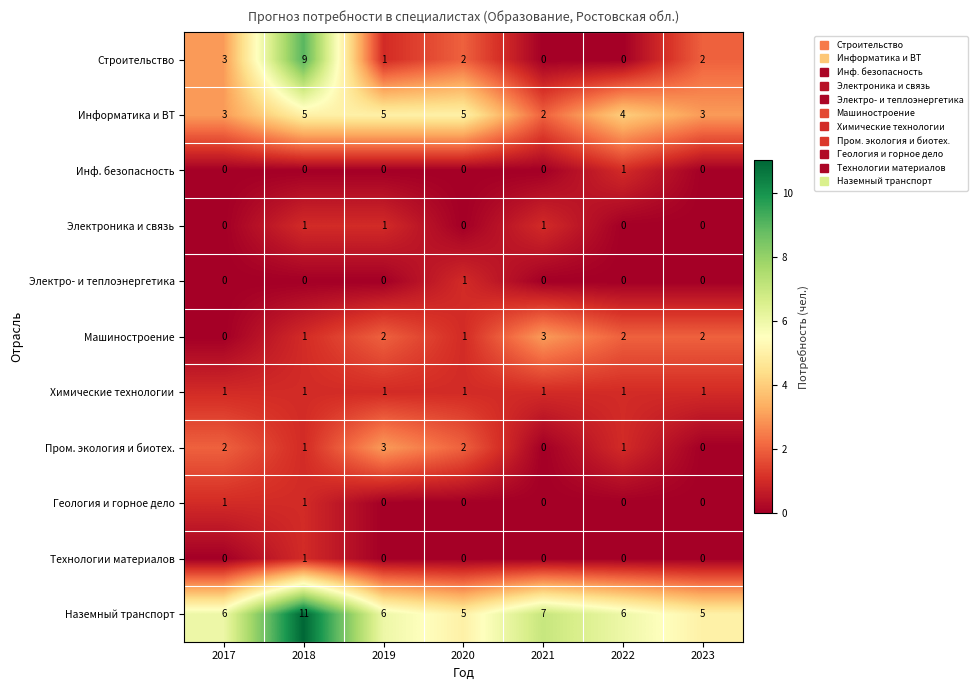

Which category has the highest value in the Инф. безопасность series?

2022